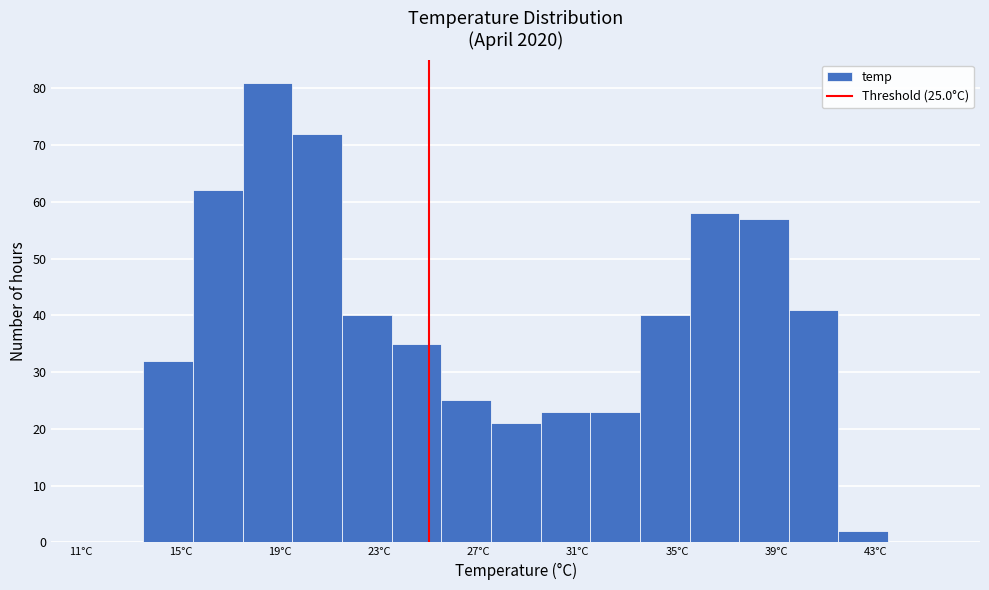

Over which range of the x-axis is the bar tallest?

17.5 to 19.5